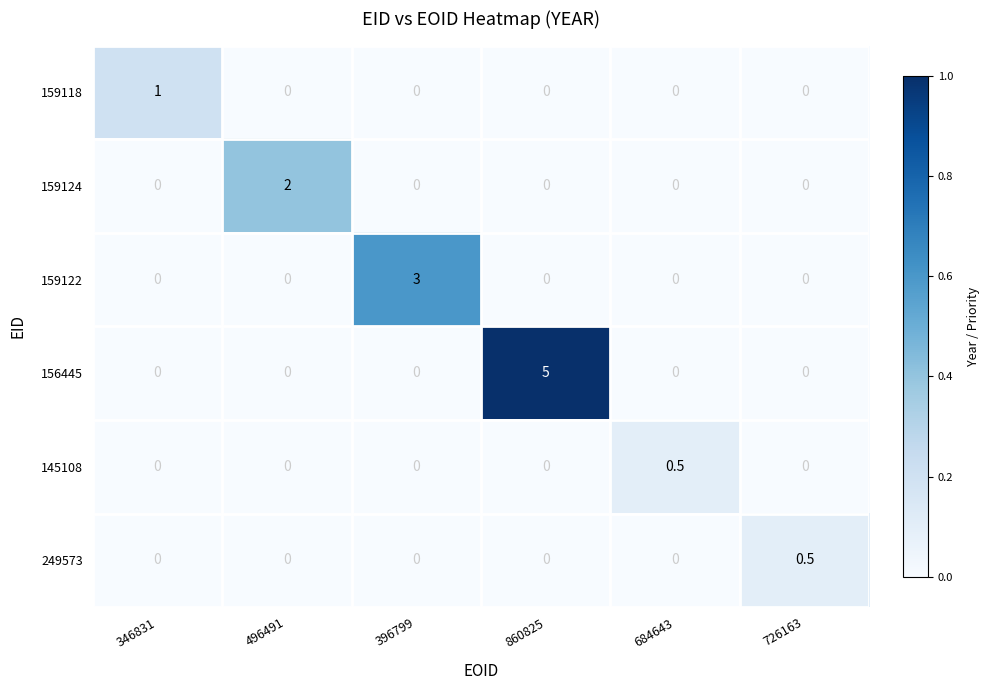

Count the 156445 values in the range 0 to 1.

5